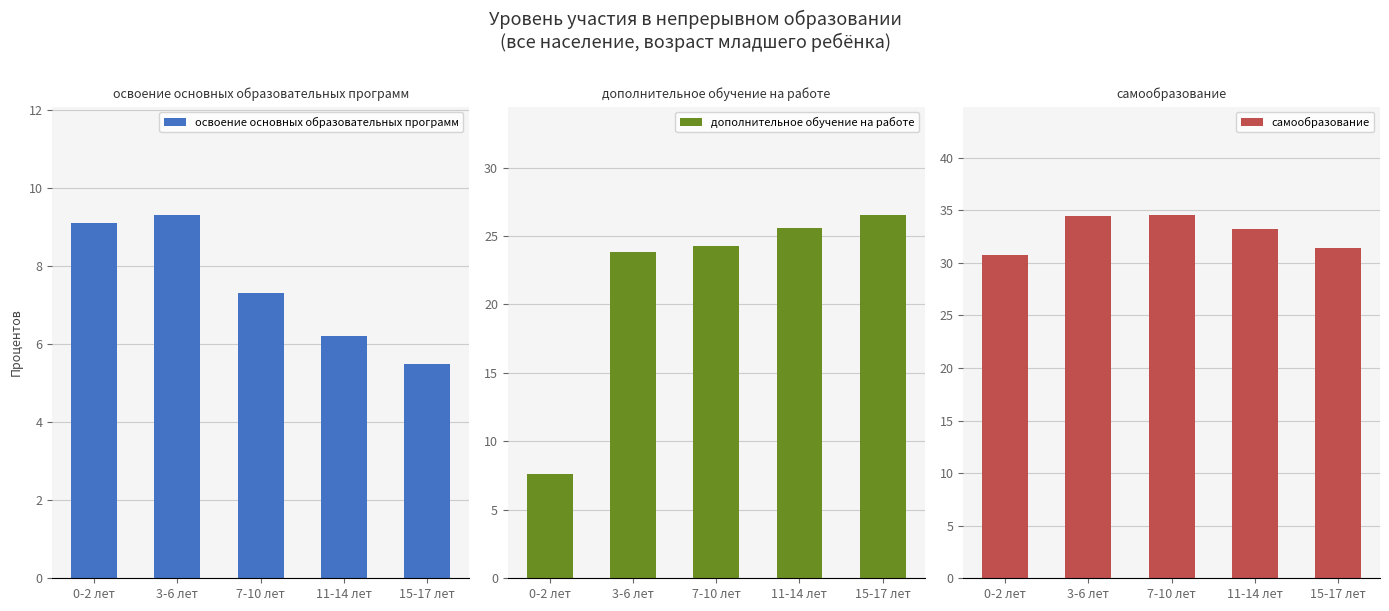

At how many categories does at least one series exceed 28?

5